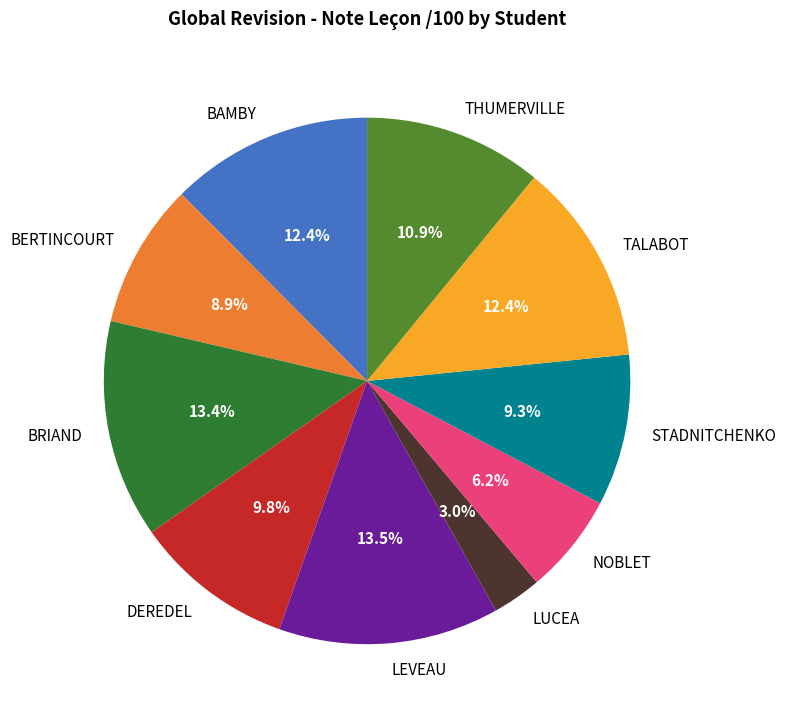

To the nearest percent, what is the combined percentage of STADNITCHENKO and LUCEA?

12%